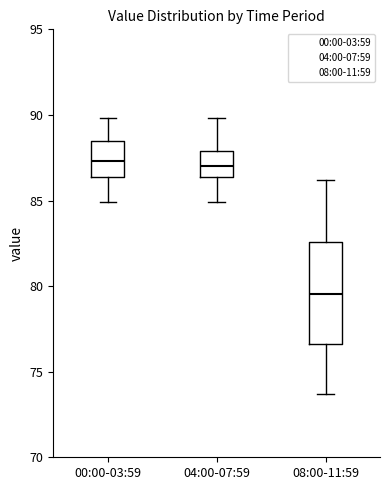

Reading left to right, read every box against the y-axis: the position of its median line, the range the box covers, and the ends of its whiskers. The values are not printed on the chart, so give them approximately, as read against the axis.

00:00-03:59: median 87.5, box 86.5 to 88.5, whiskers 85.0 to 90.0
04:00-07:59: median 87.0, box 86.5 to 88.0, whiskers 85.0 to 90.0
08:00-11:59: median 79.5, box 76.5 to 82.5, whiskers 73.5 to 86.0